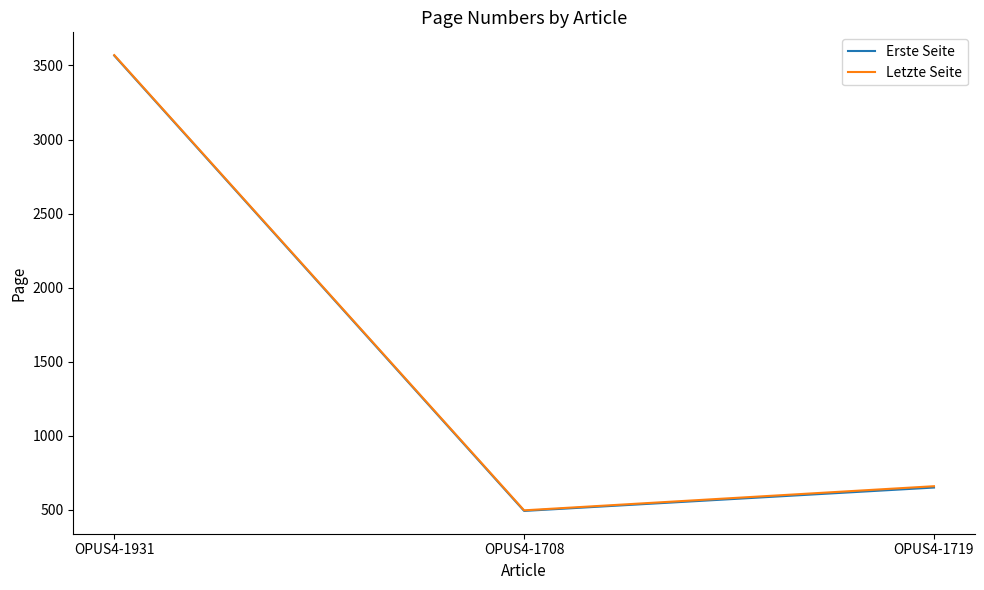

Between OPUS4-1708 and OPUS4-1719, which series saw the biggest shift?

Letzte Seite